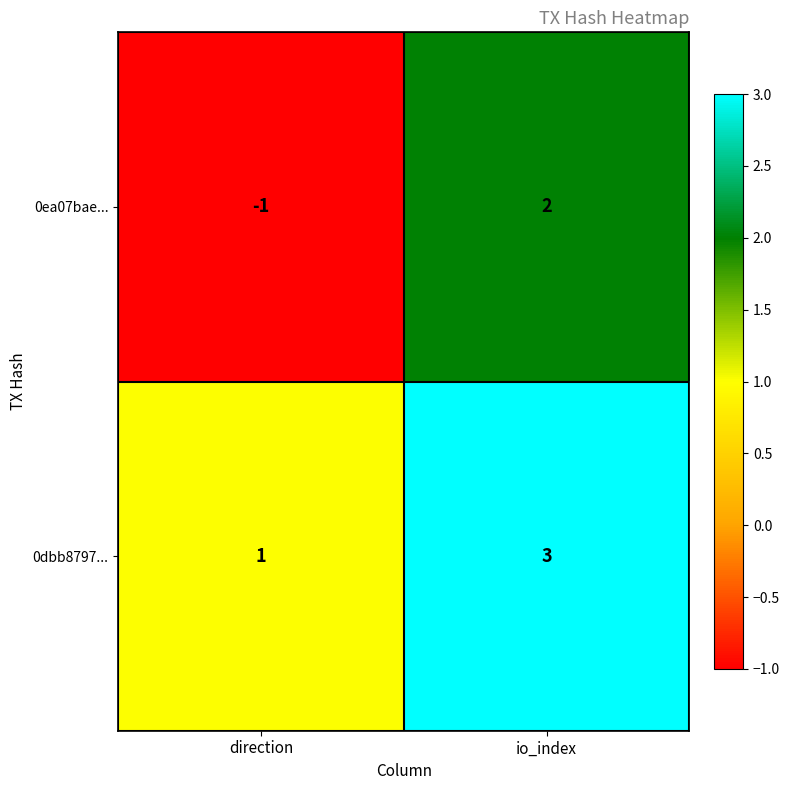

Which series has the largest range (max minus min)?

0ea07bae...